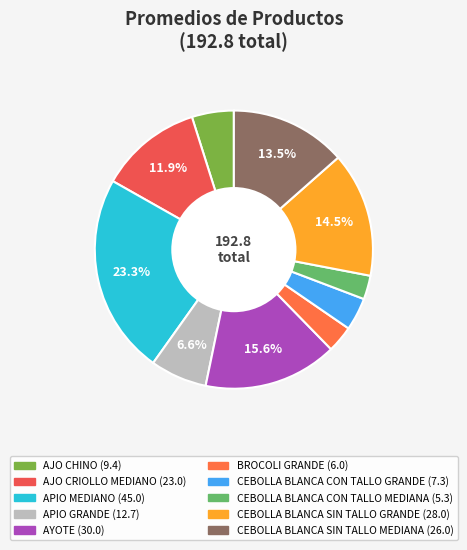

Does any single category account for the majority?

No